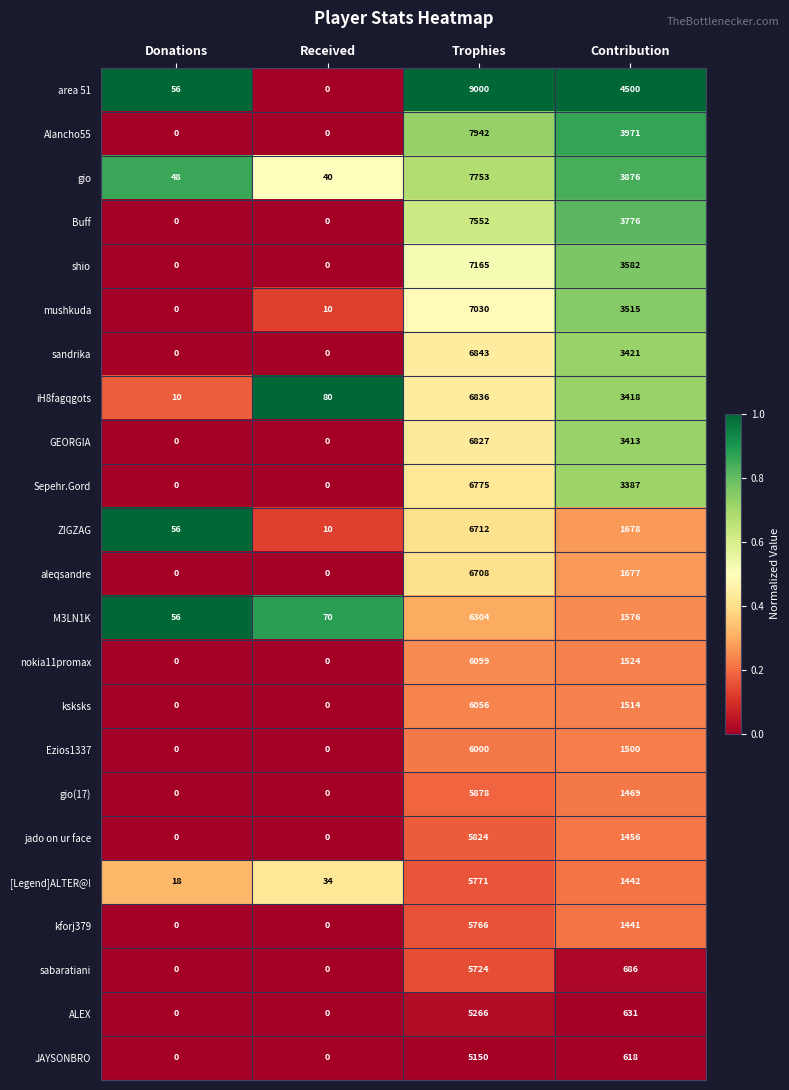

At which category is the sum across all series the highest?

Trophies